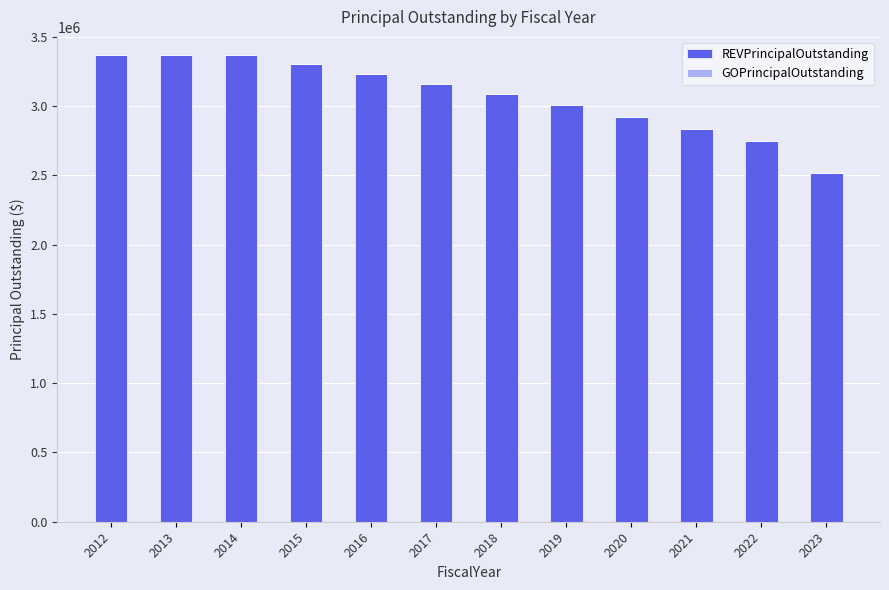

What is the sum of all values?

36915000